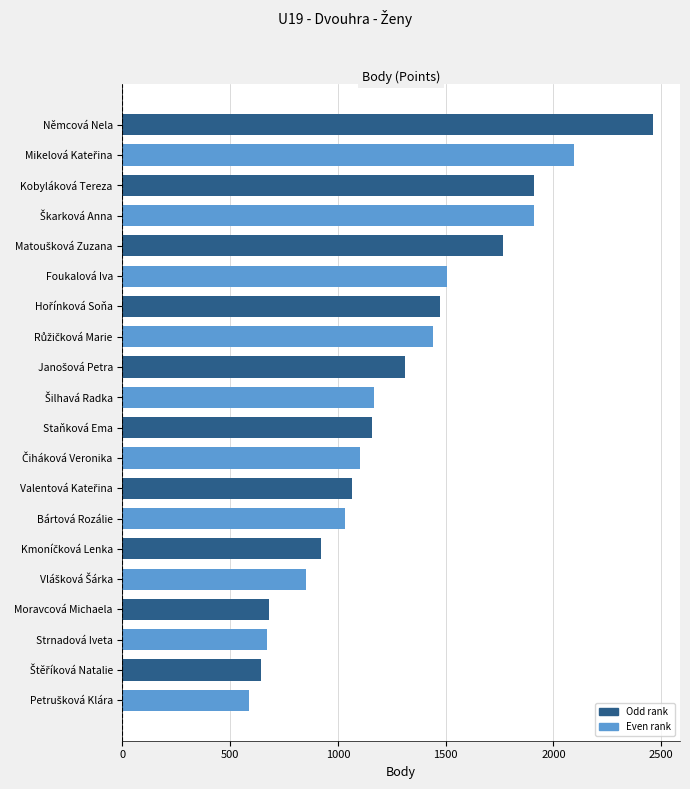

What is the average value?

1288